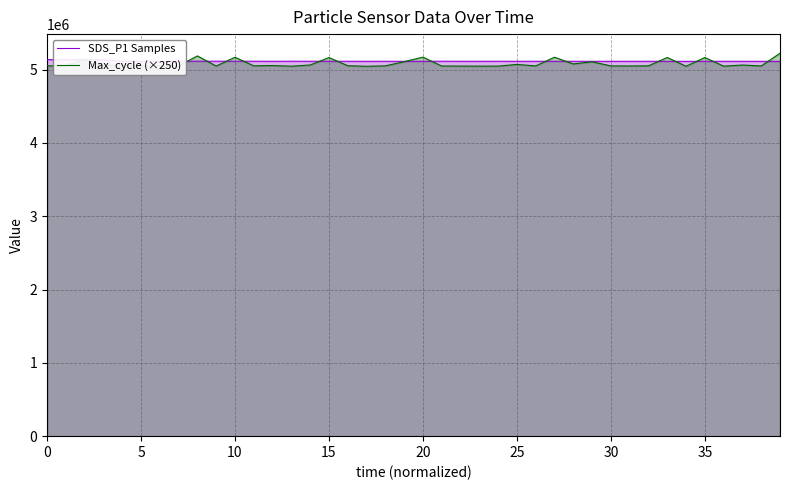

How many values in the SDS_P1 Samples series exceed 5114464?

19